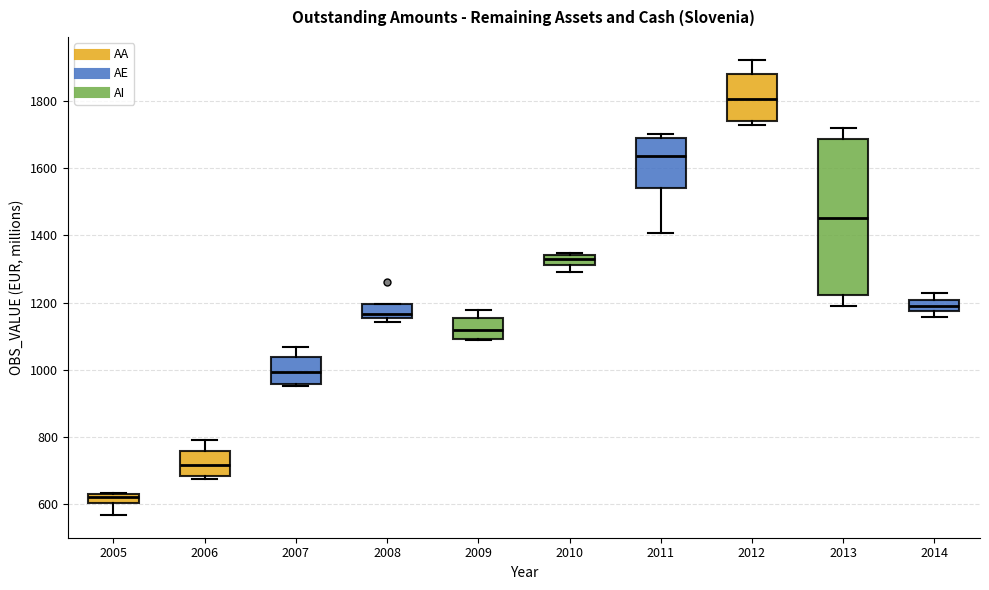

Comparing the boxes themselves (not the whiskers), which one is the tallest?

2013